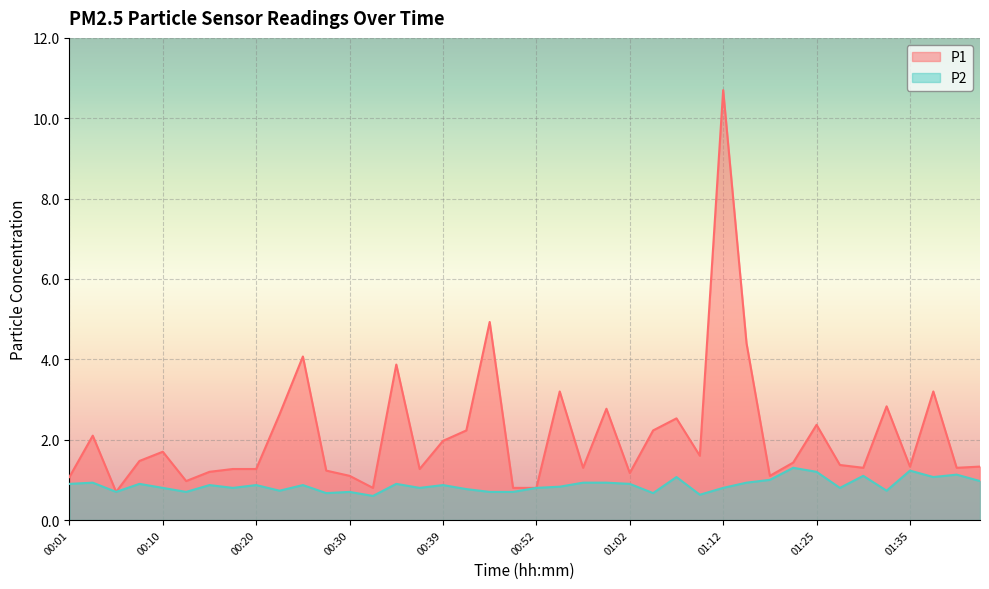

What is the highest value of the P2 series?

1.3